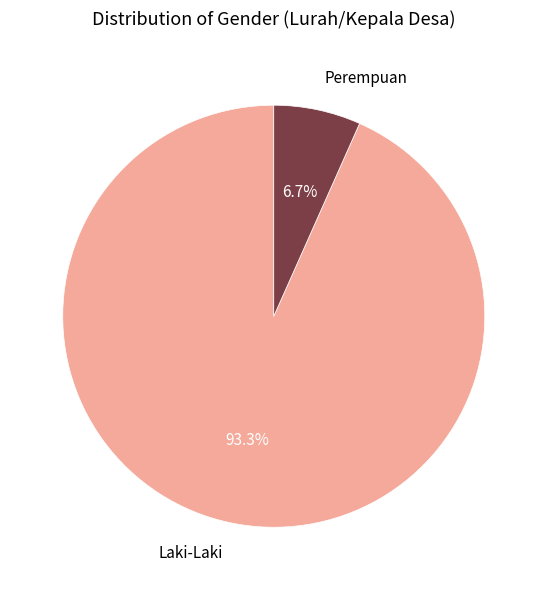

The Laki-Laki slice represents 93% of the pie. True or false?

True